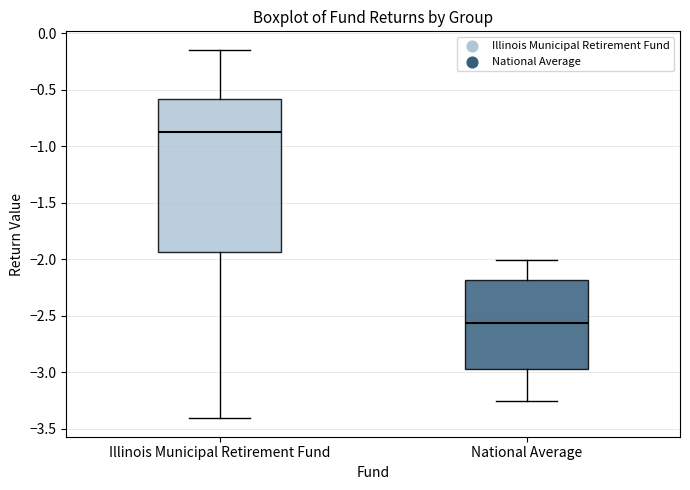

Which box is the tallest, from its lower edge to its upper edge?

Illinois Municipal Retirement Fund